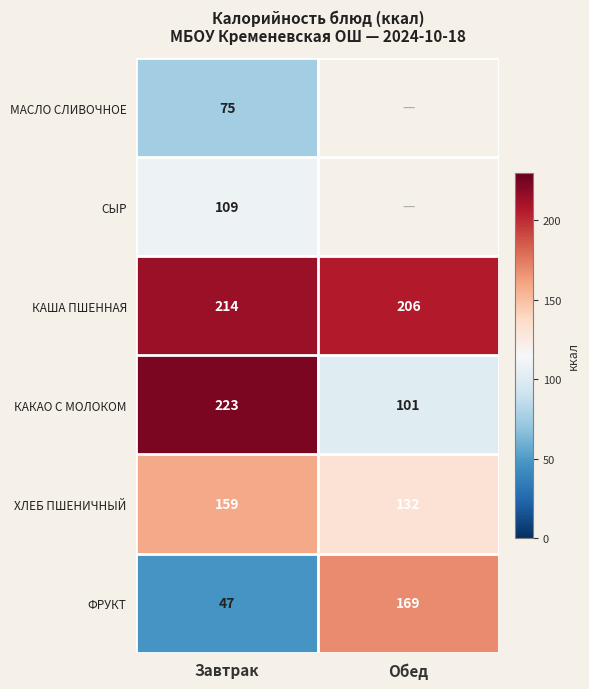

What is the smallest value displayed?

47.0